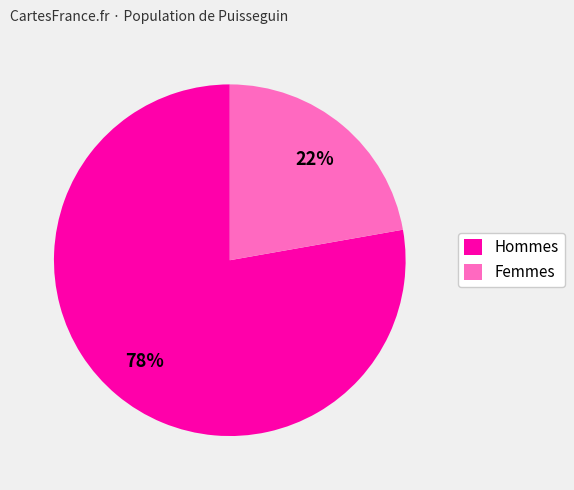

To the nearest percent, what percentage of the pie is Hommes?

78%